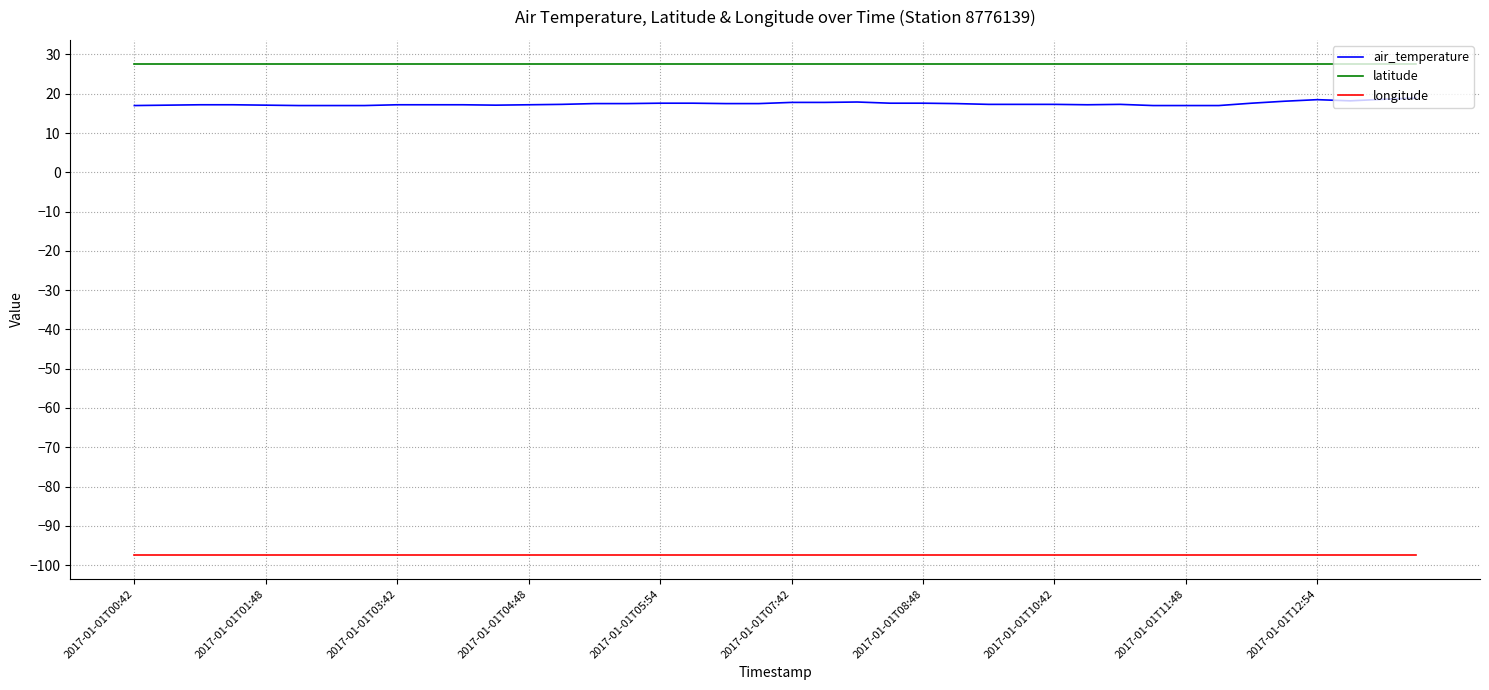

What is the average value of the longitude series?

-97.3